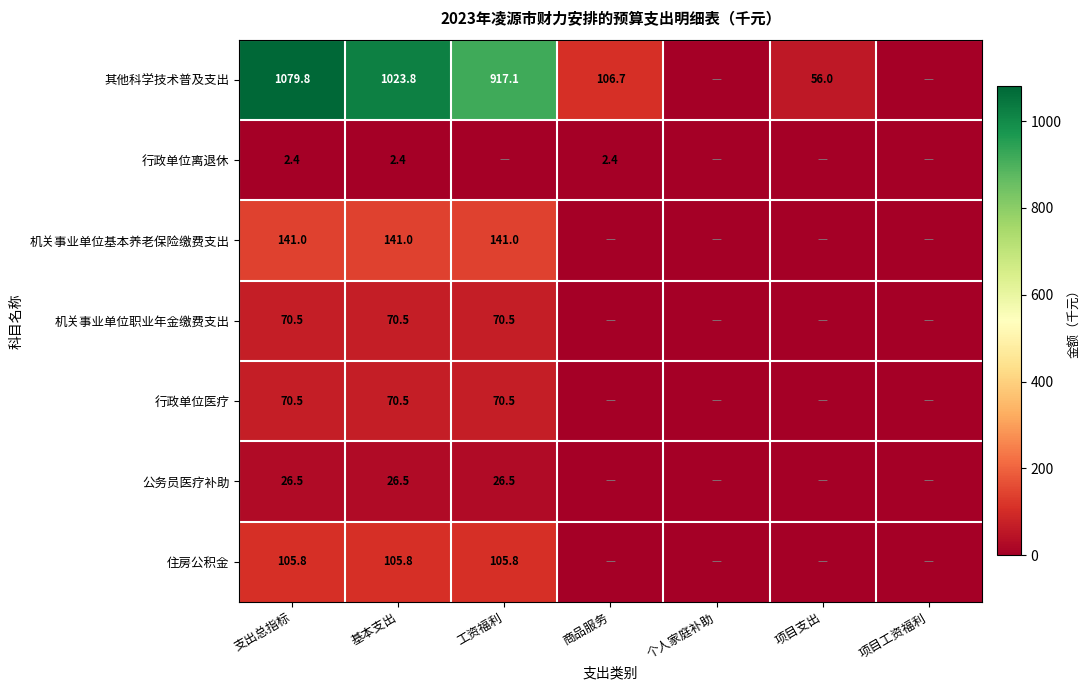

What is the maximum value shown in the chart?

1079.8